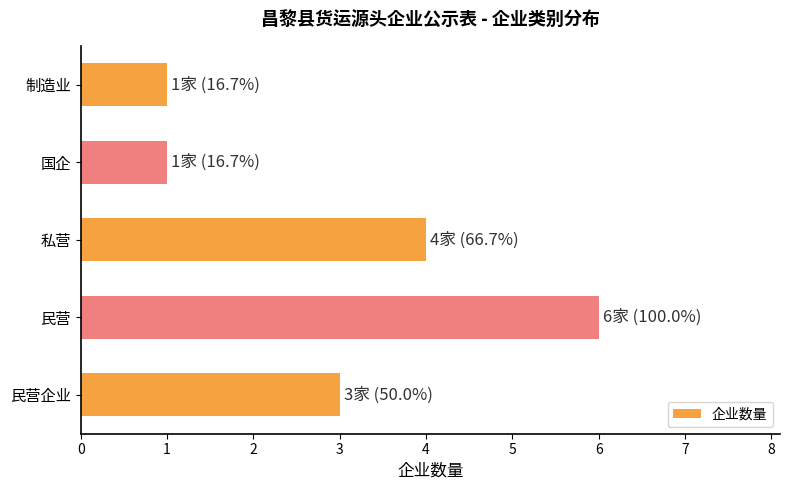

What is the greatest value displayed?

6